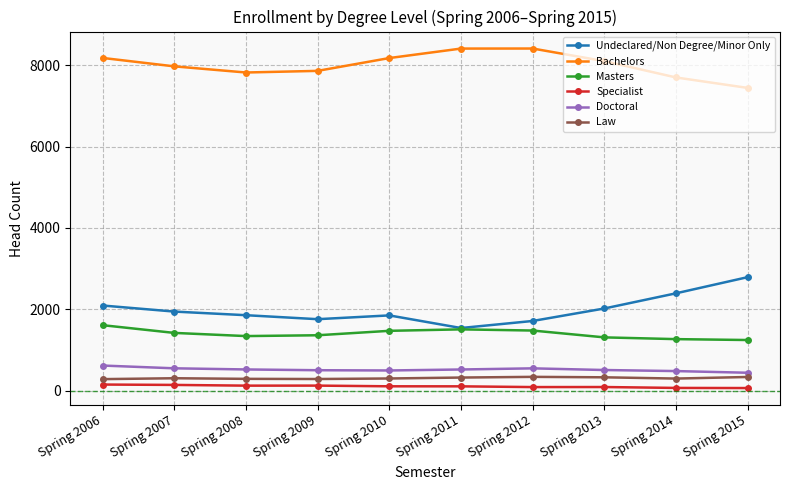

What are all the series names shown in the legend?

Undeclared/Non Degree/Minor Only, Bachelors, Masters, Specialist, Doctoral, Law